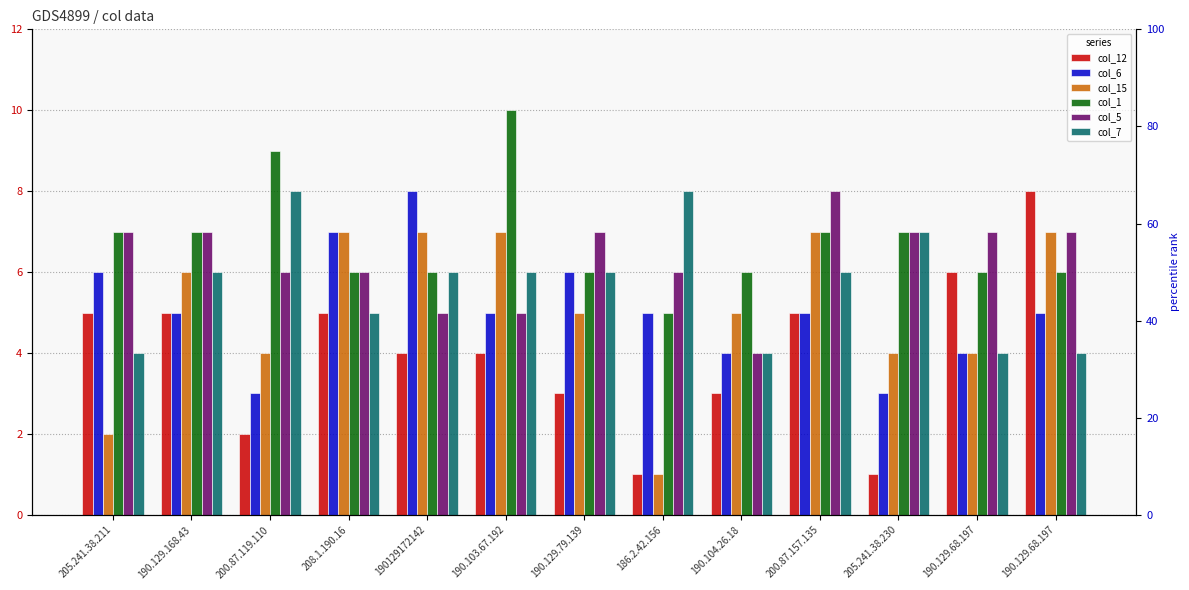

What is the difference between the col_6 values at 190129172142 and 186.2.42.156?

3